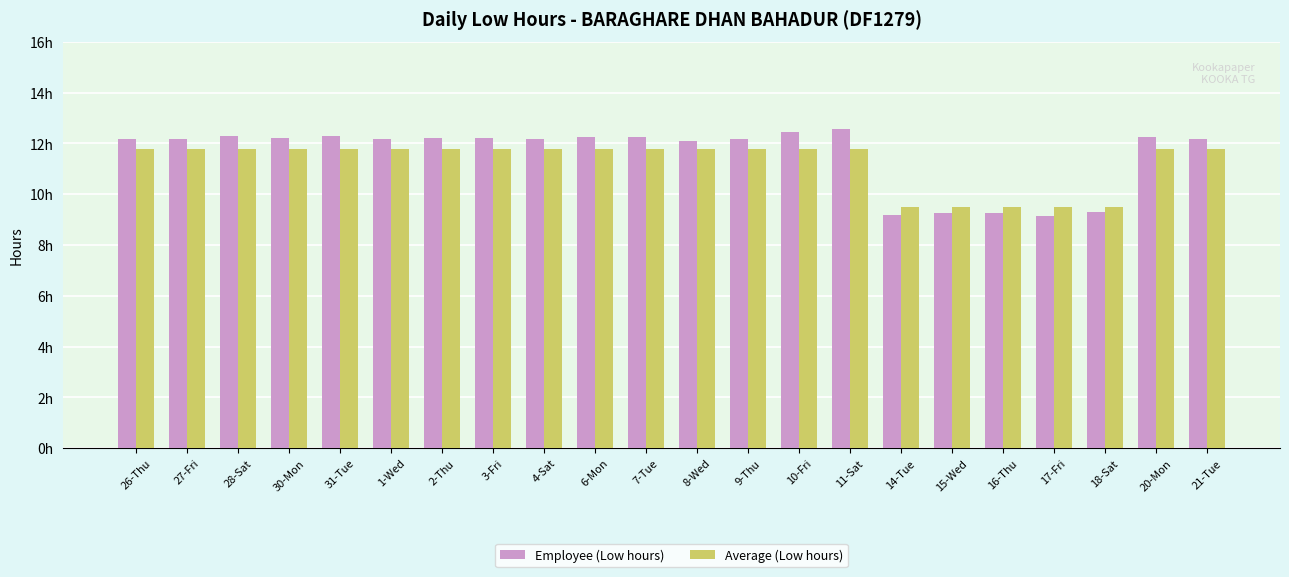

What is the label of the 11th bar from the left?

7-Tue